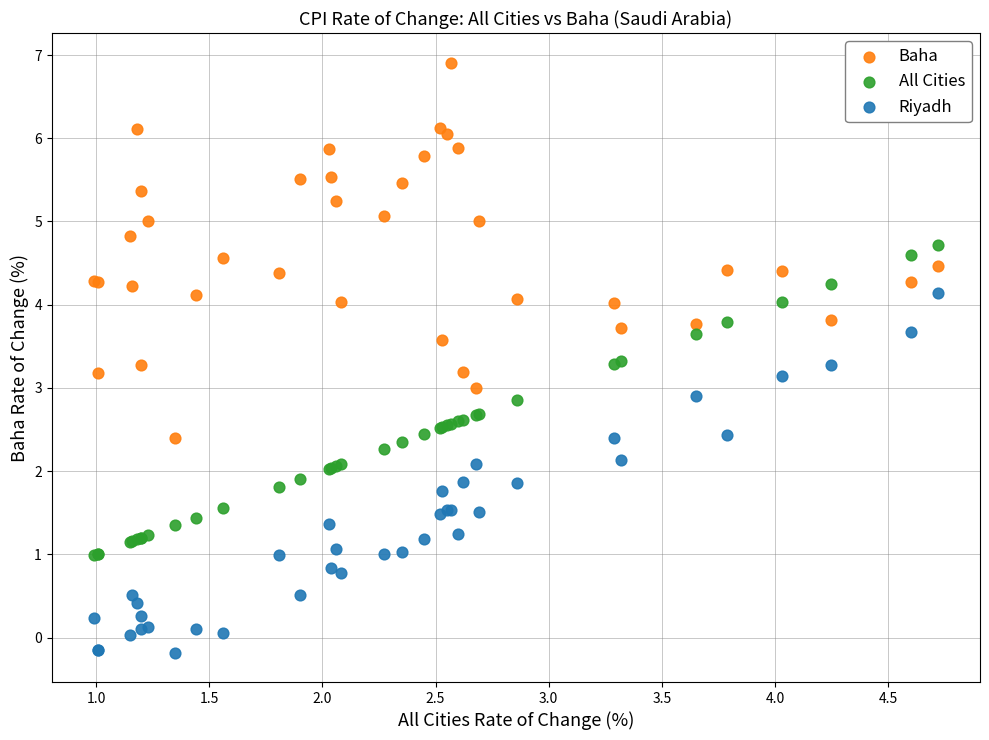

Which series contains the highest Y value?

Baha